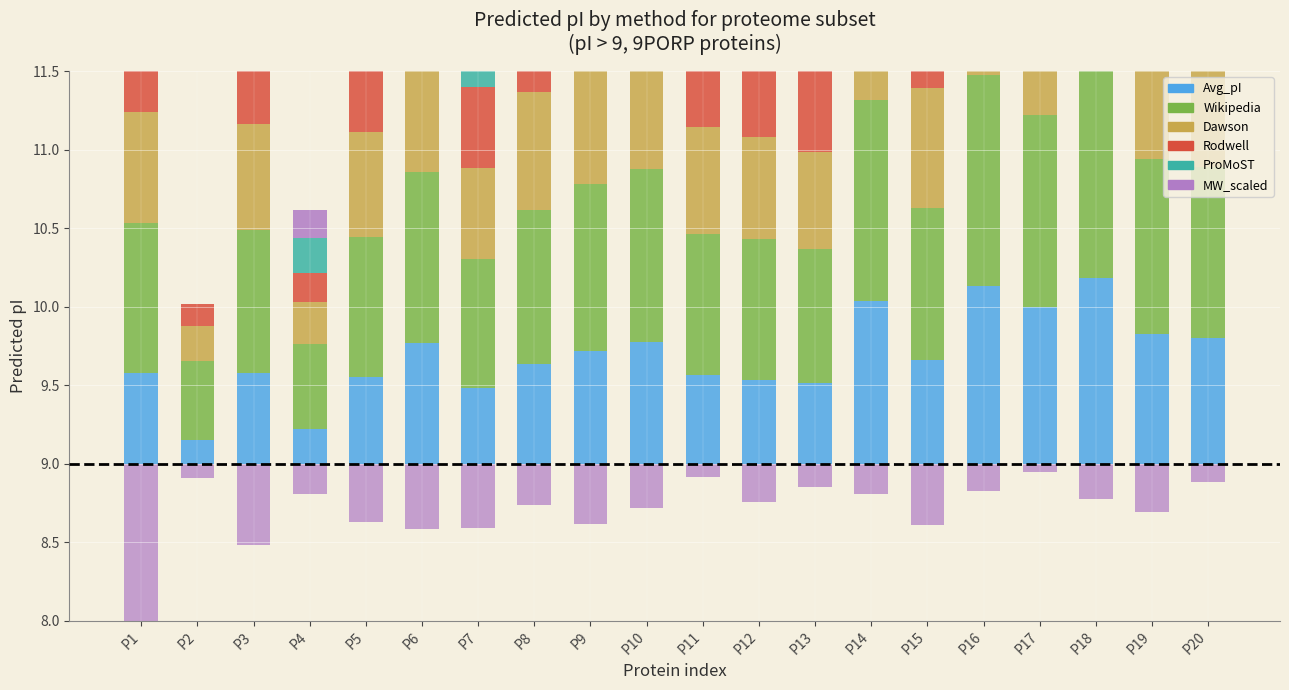

Does the chart contain any negative values?

No